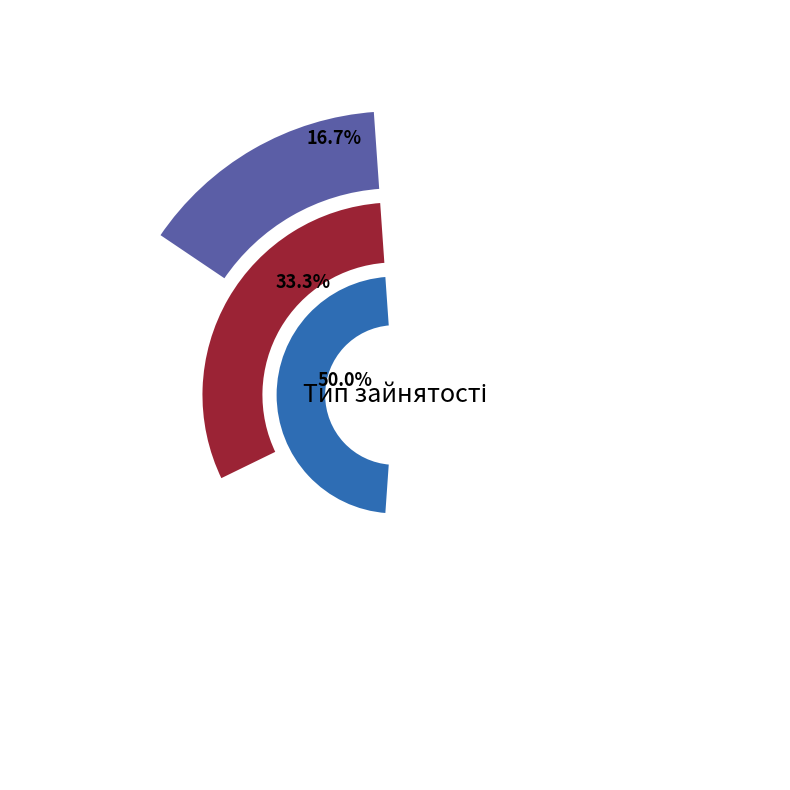

Is it true that Основне місце роботи is 17% of the pie?

True